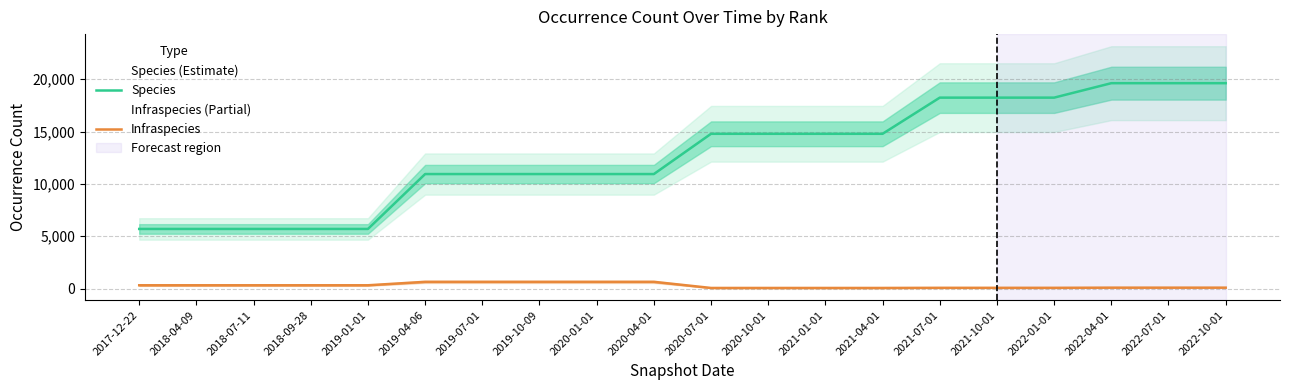

True or false: Species and Infraspecies intersect in this chart.

False